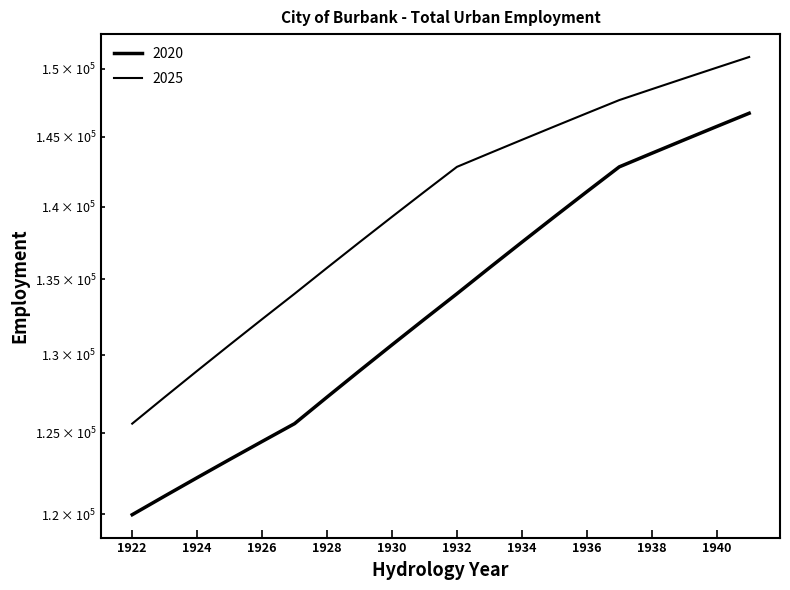

Reading left to right, what are all the values shown in this chart?

2020: 119983.2	121107.8	122229.7	123348.8	124465.2	125582.5	127263.5	128948.4	130637.1	132329.6	134025.9	135776.5	137531.5	139290.6	141053.9	142821.2	143794.5	144766.9	145738.5	146709.3
2025: 125582.5	127263.5	128948.4	130637.1	132329.6	134025.9	135776.5	137531.5	139290.6	141053.9	142821.2	143794.5	144766.9	145738.5	146709.3	147679.3	148487.0	149293.4	150098.3	150901.8